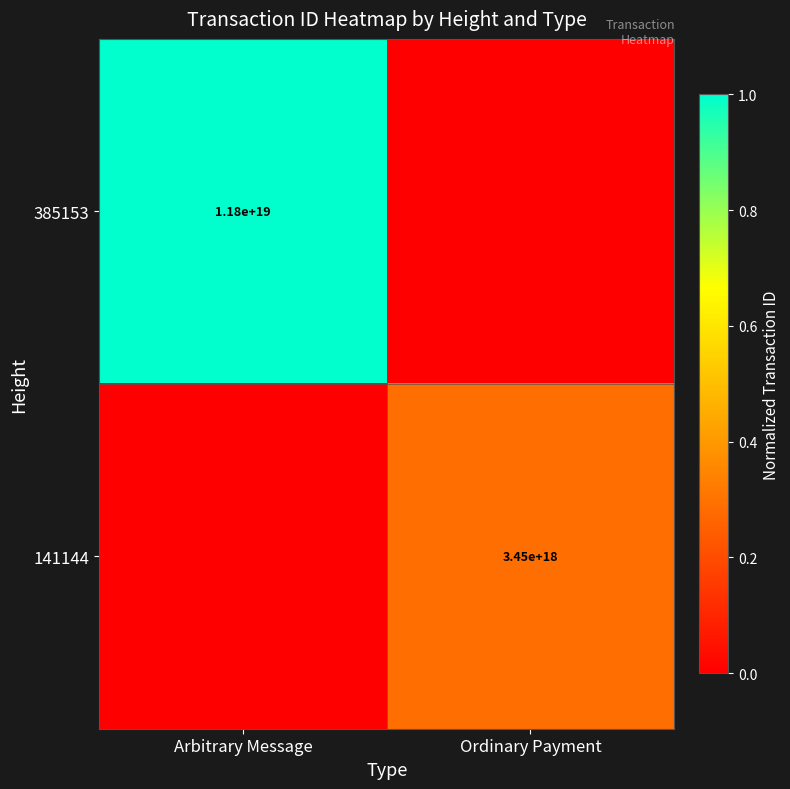

The value of 141144 at Ordinary Payment is 3450000000000000000. True or false?

True